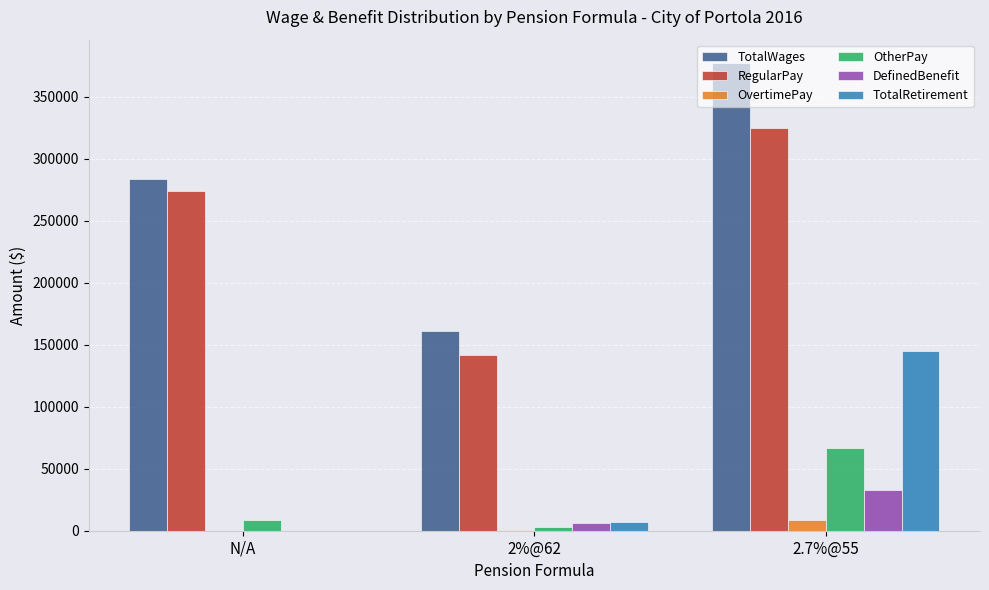

The value of DefinedBenefit at N/A is 18860. True or false?

False